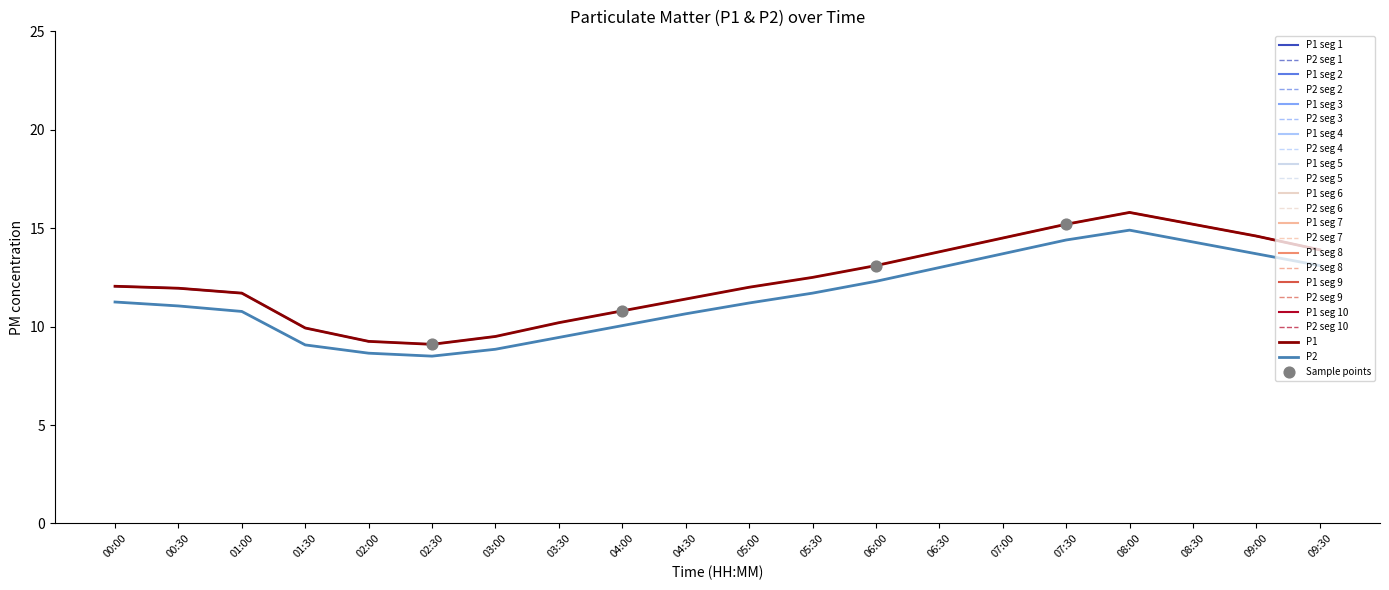

Is the value of P1 at 08:30 greater than the value of P2 at 06:30?

Yes